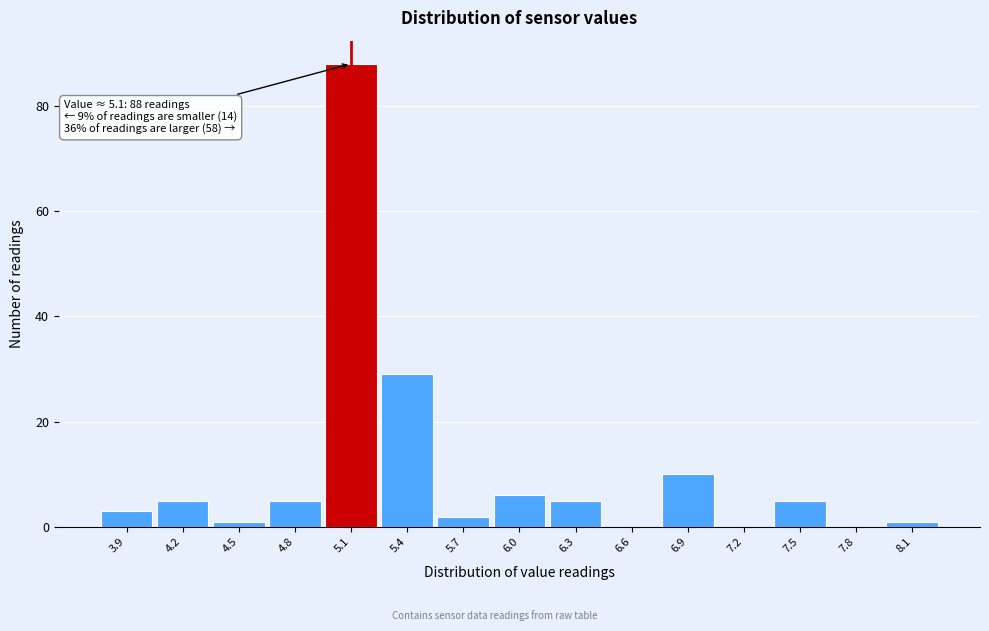

Which range on the x-axis has the tallest bar?

4.95 to 5.25